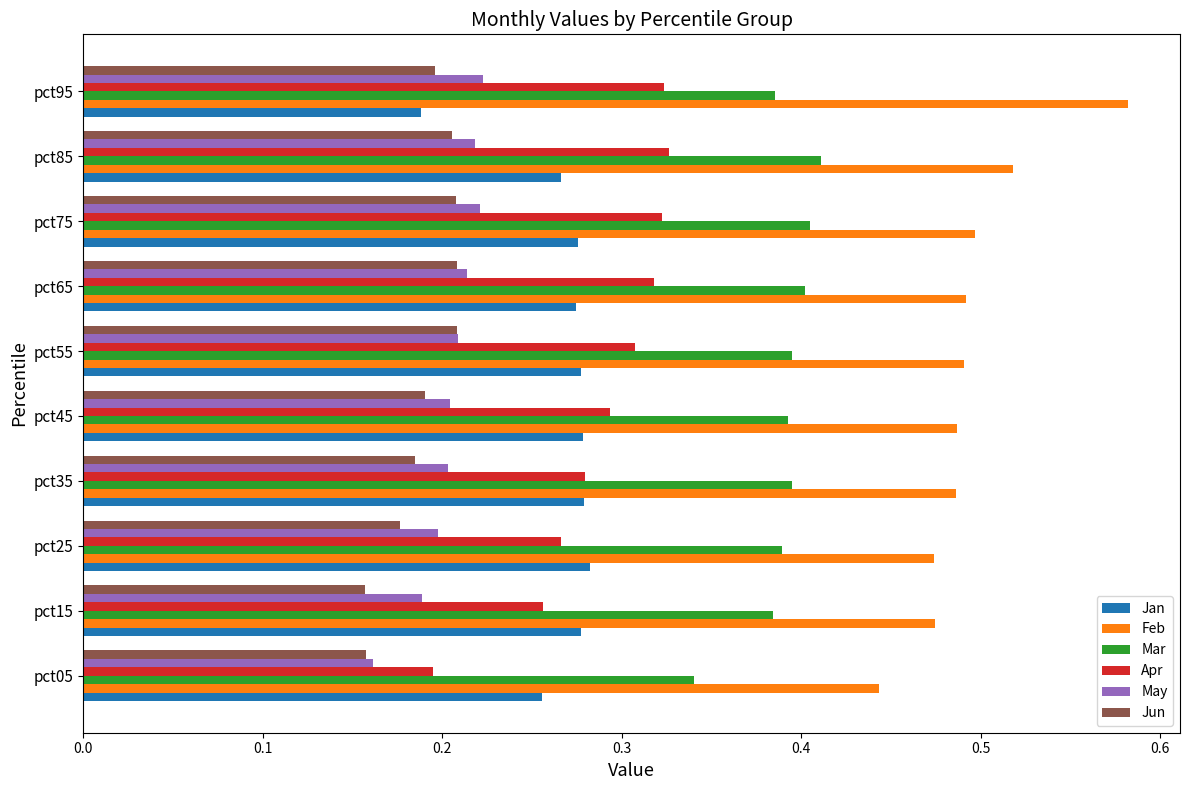

The Feb series shows 0.7 at pct25. True or false?

False